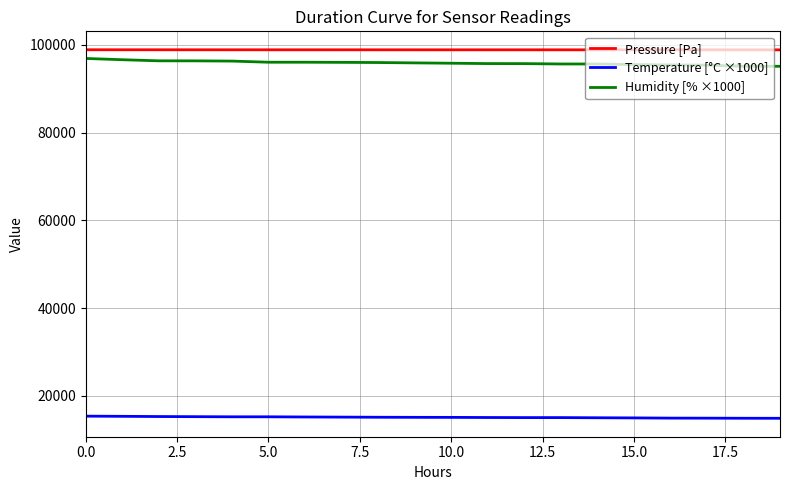

What is the maximum value for Pressure [Pa]?

98902.3